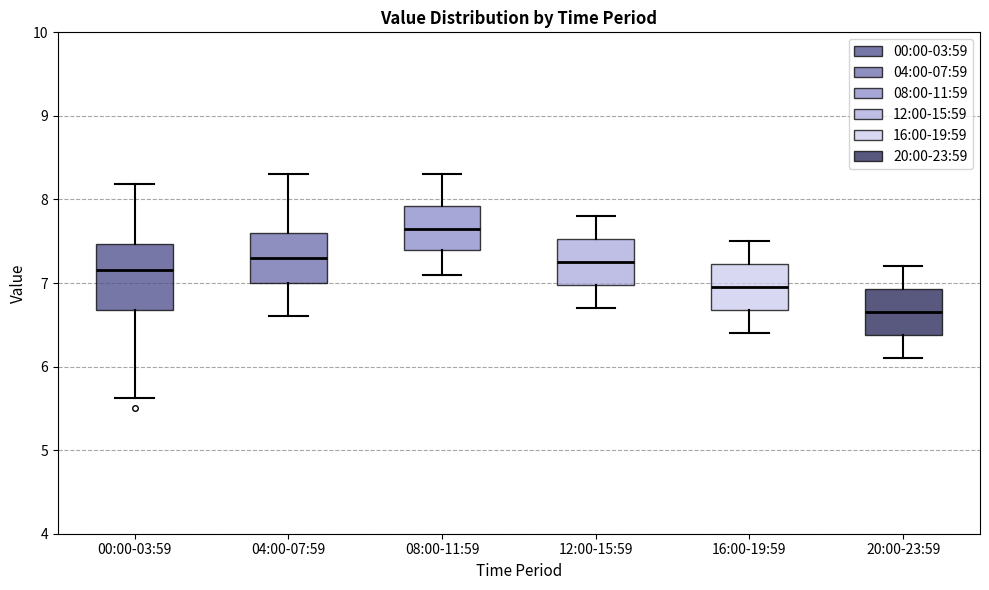

Which box is the tallest, from its lower edge to its upper edge?

00:00-03:59